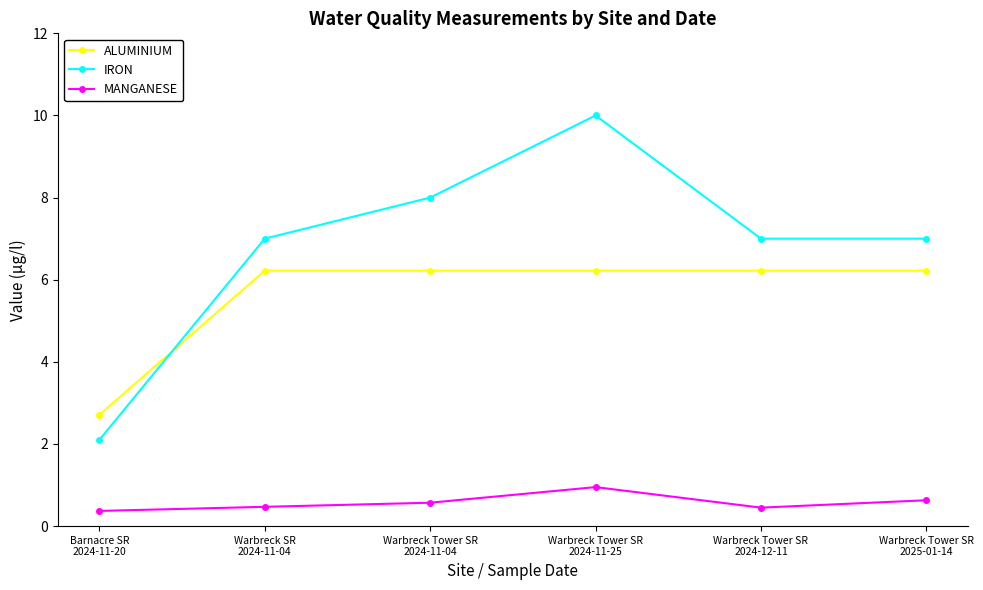

True or false: ALUMINIUM and MANGANESE intersect in this chart.

False